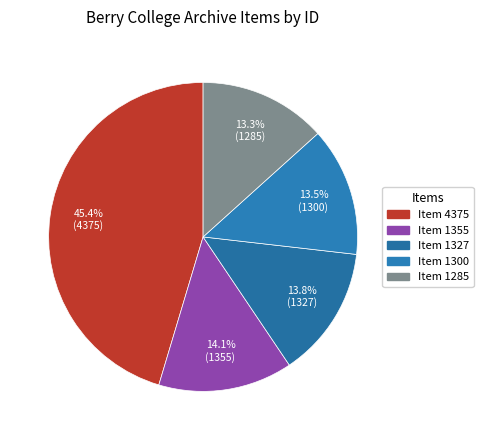

Which category has the smallest portion of the pie?

Item 1285